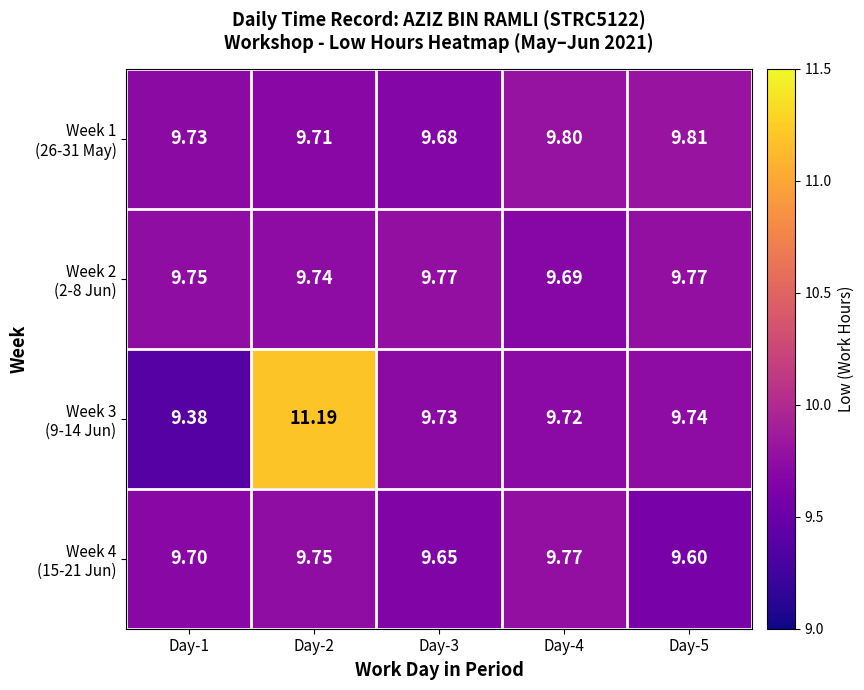

Count the number of data series in this chart.

4